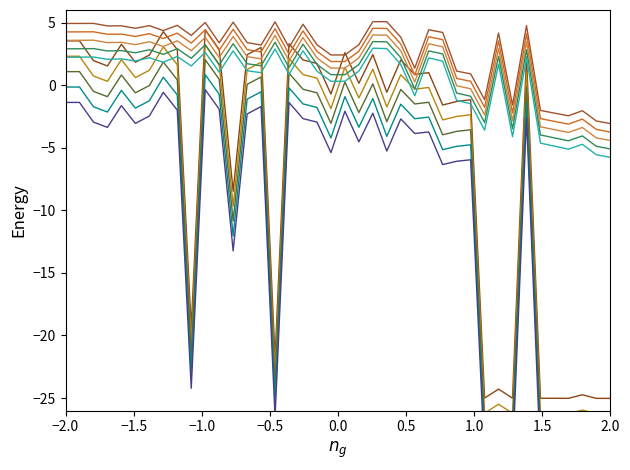

At which category does Peak Position reach its first local valley?

4